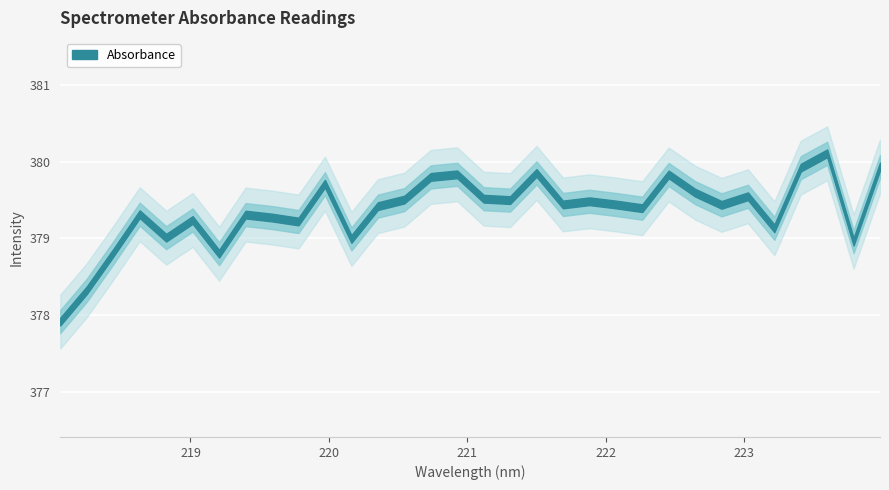

At which category does the data reach its first local valley?

218.8244